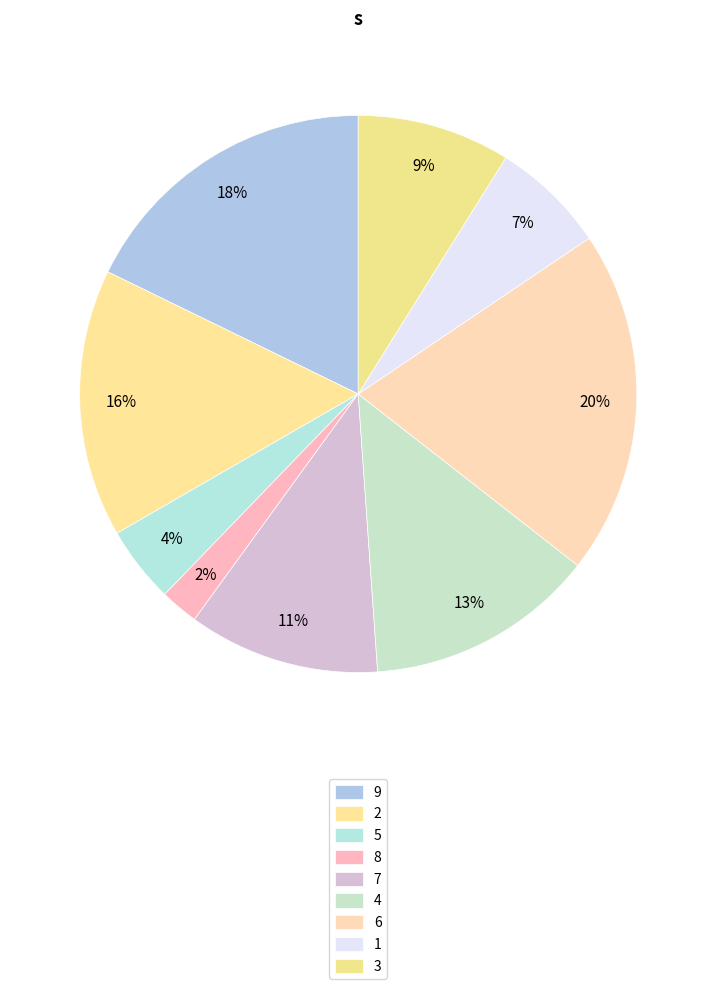

Does 4 represent more than half of the total?

No